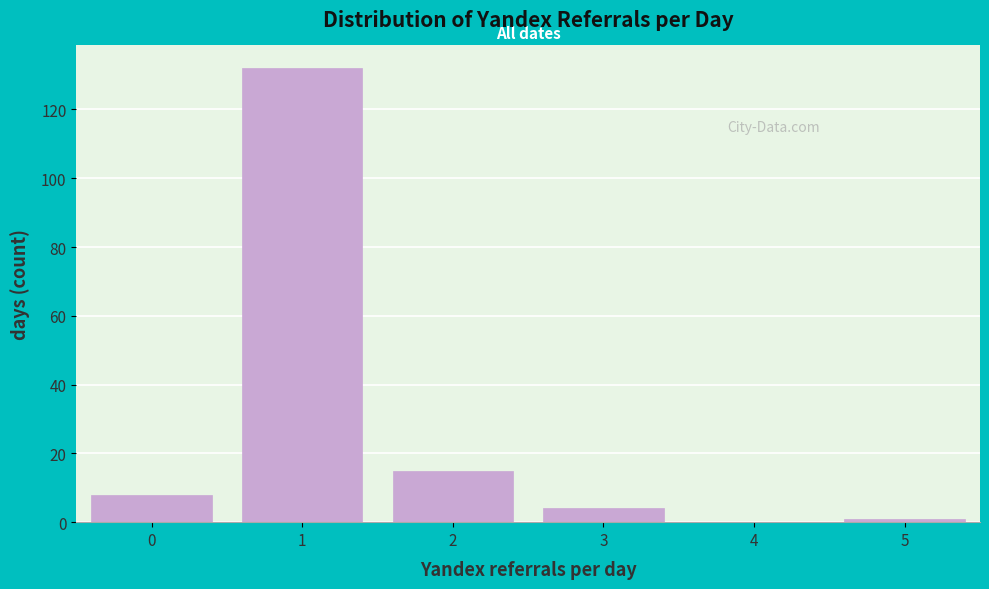

What is the height of the bar covering 2.5 to 3.5 on the x-axis? The values are not printed on the chart, so give them approximately, as read against the axis.

4